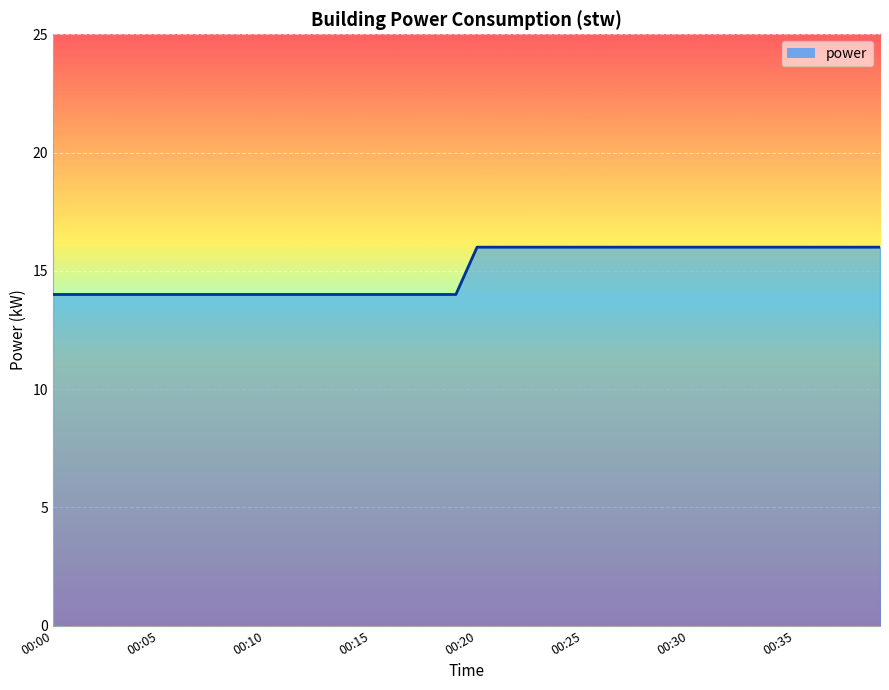

How many lines are shown in the chart?

1